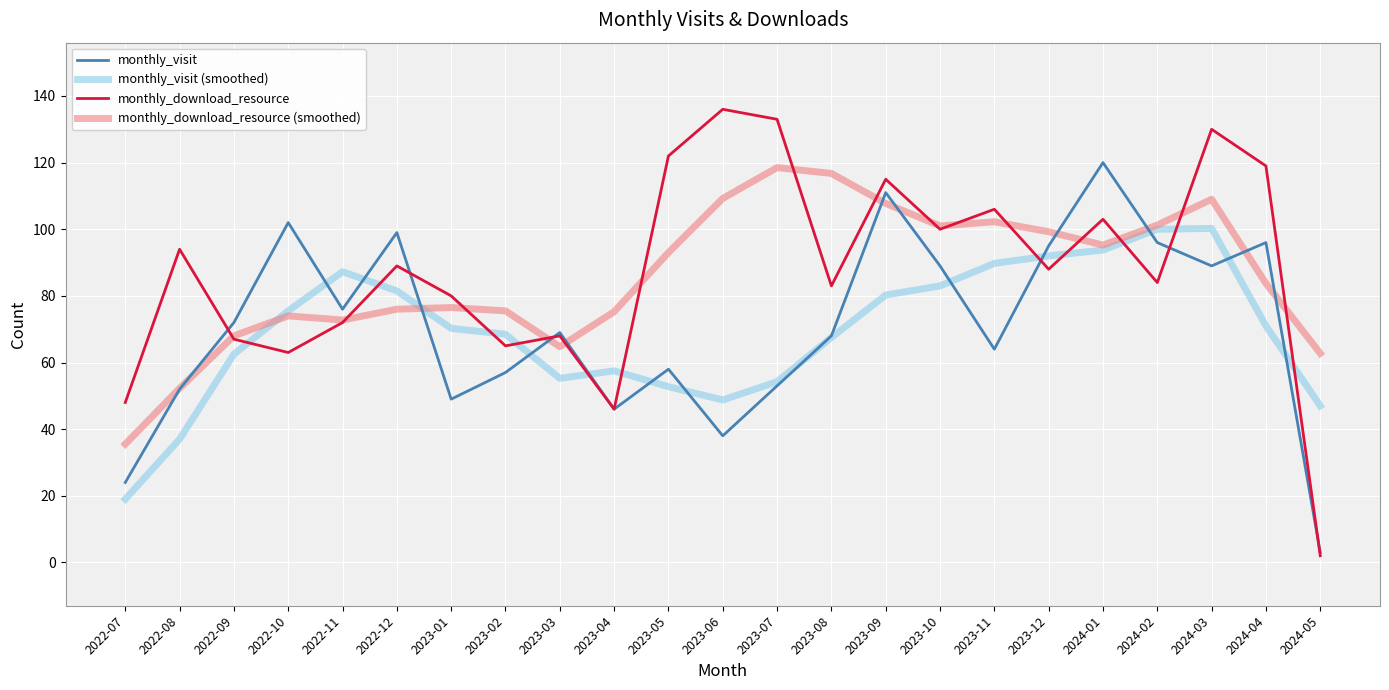

Where does the monthly_download_resource series first go above 88?

2022-08